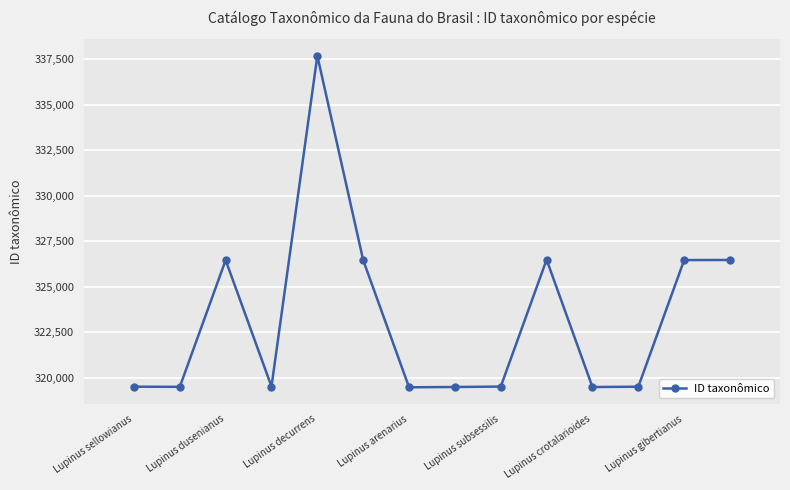

True or false: there are more than 0 points higher than both neighbors.

True